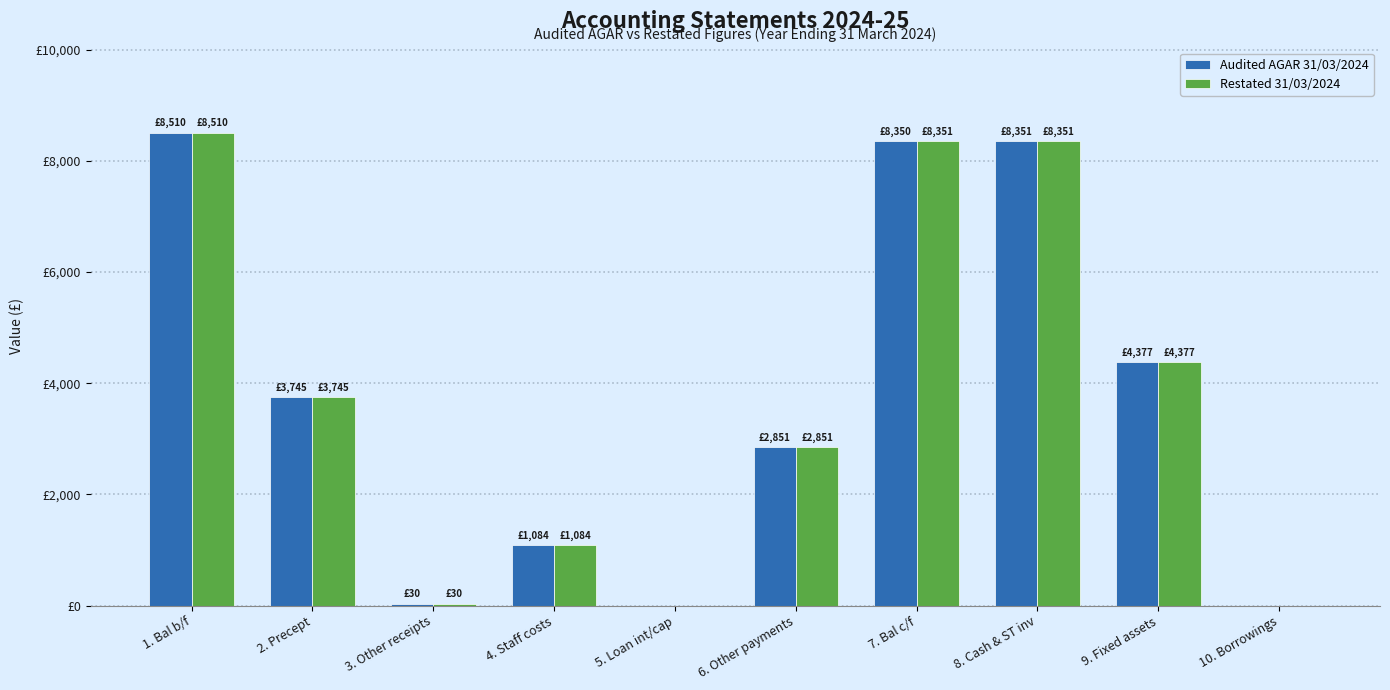

Reading left to right, list all the values displayed in this chart.

Audited AGAR 31/03/2024: 8510	3745	30	1084	0	2851	8350	8351	4377	0
Restated 31/03/2024: 8510	3745	30	1084	0	2851	8351	8351	4377	0